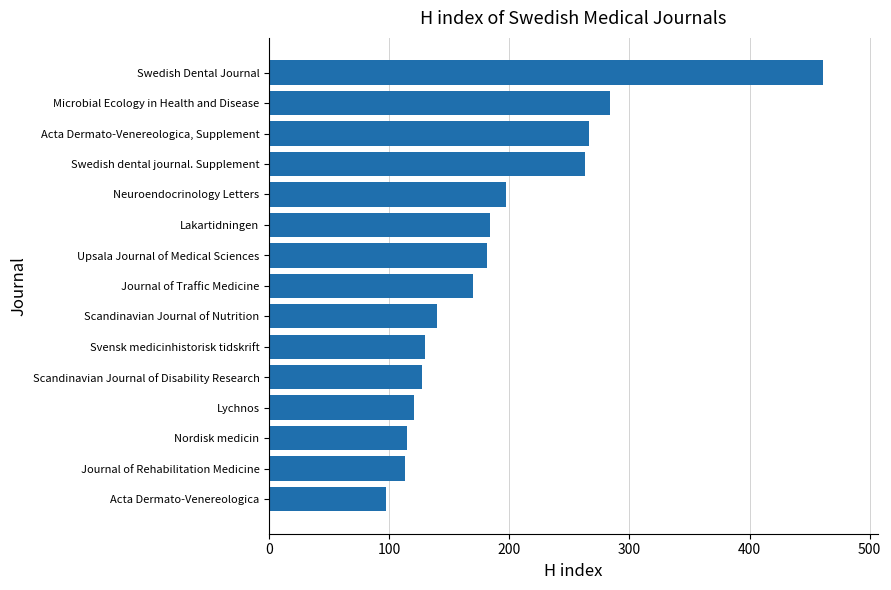

What is the difference between the maximum and minimum values?

364